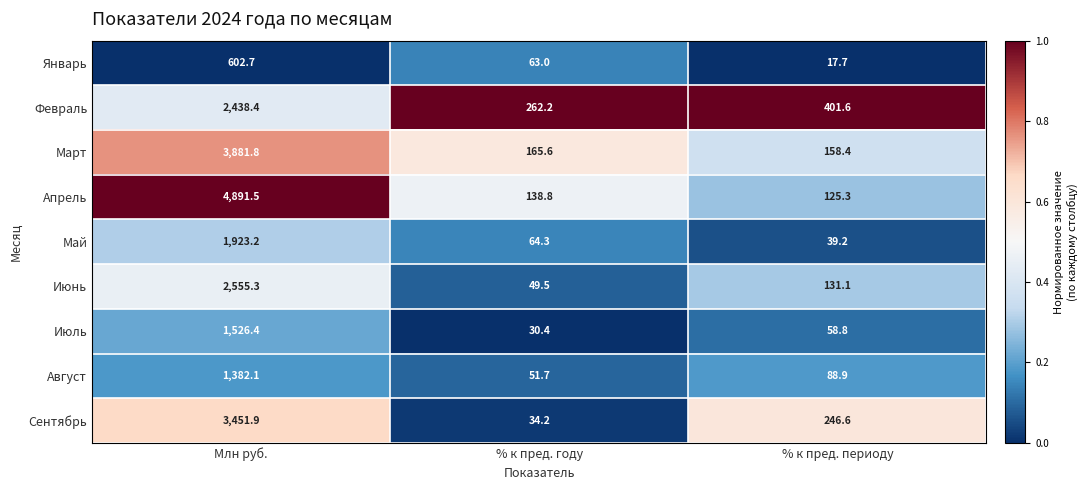

Read the Август value at Млн руб..

1382.1